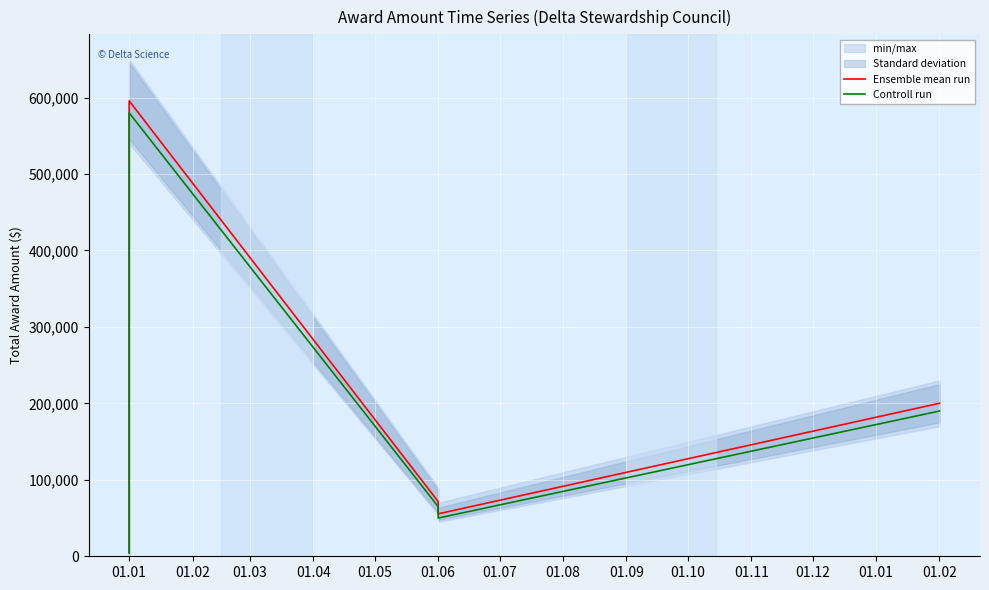

True or false: Controll run and Ensemble mean run cross at least once.

False